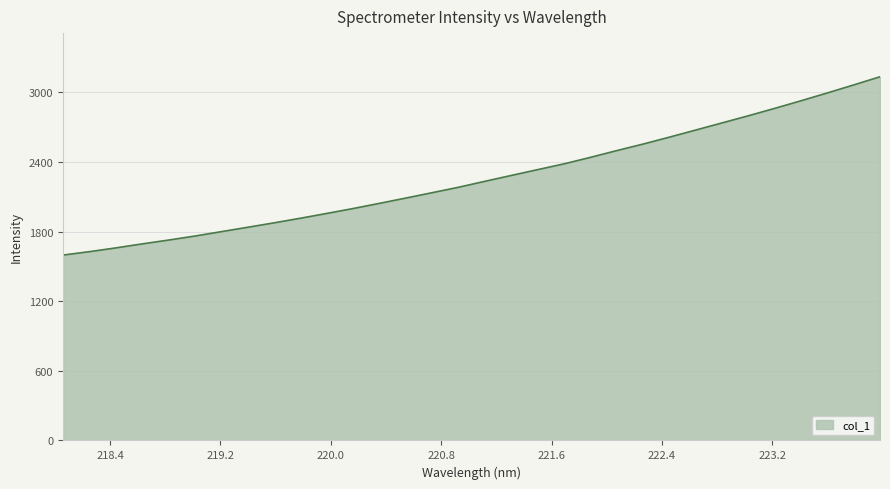

What is the smallest value displayed?

1598.4